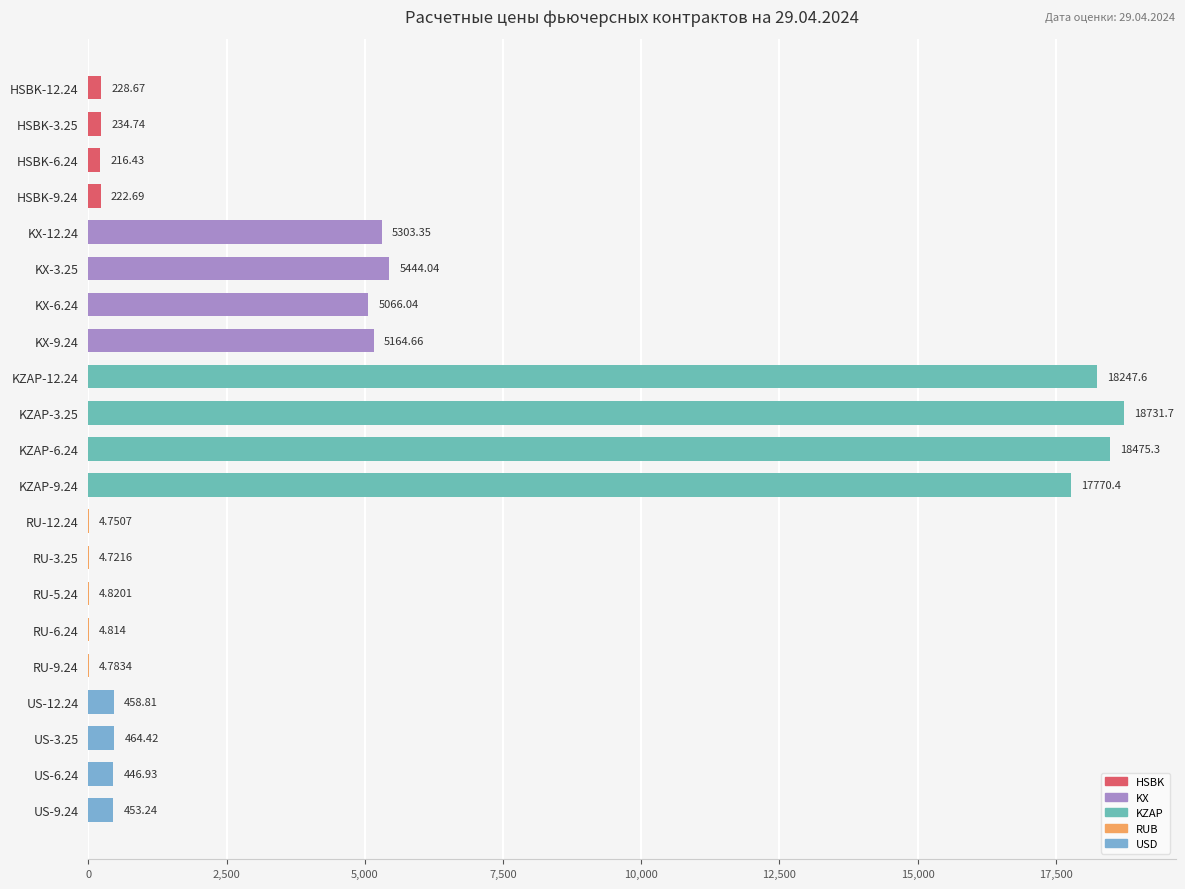

How many values exceed 453?

11